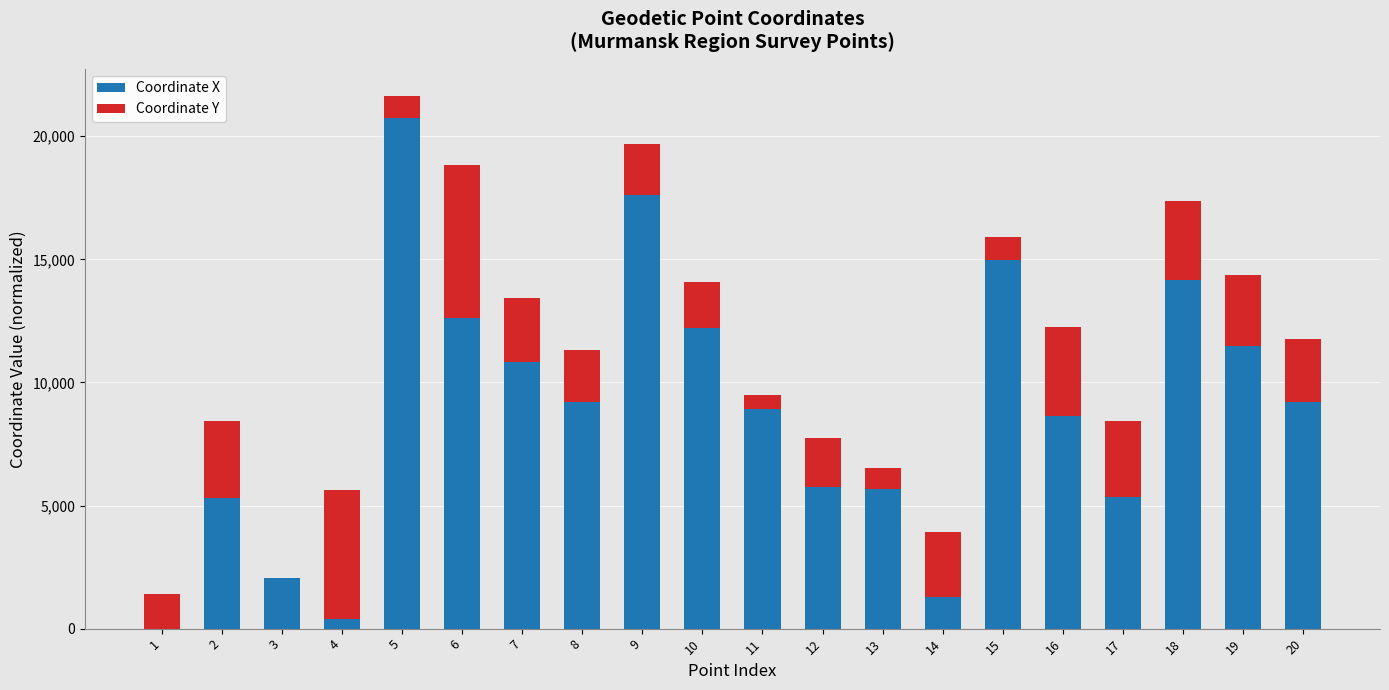

What is the total value across all series at 7?

13410.0